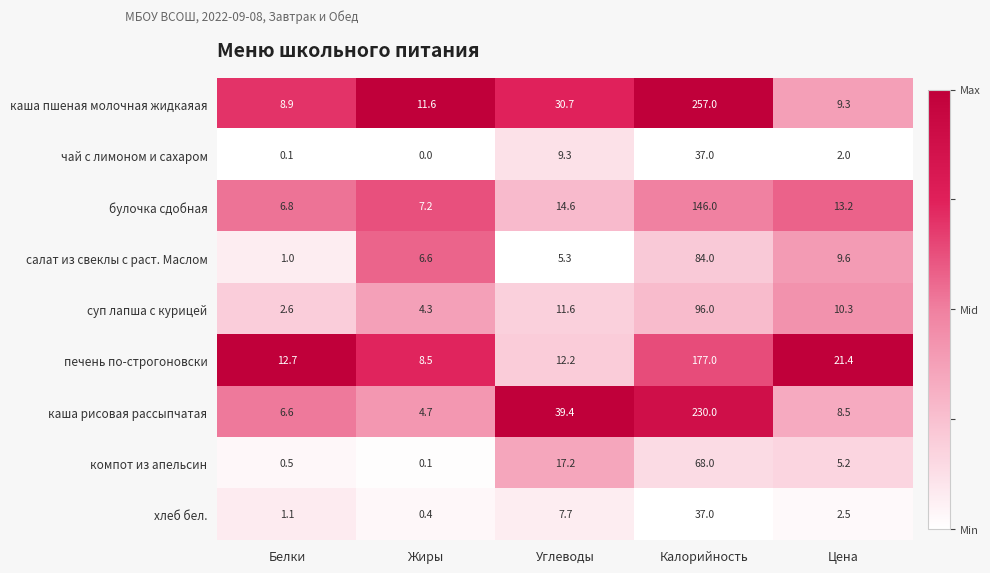

List the labels in order of хлеб бел. value, smallest first.

Жиры, Белки, Цена, Углеводы, Калорийность